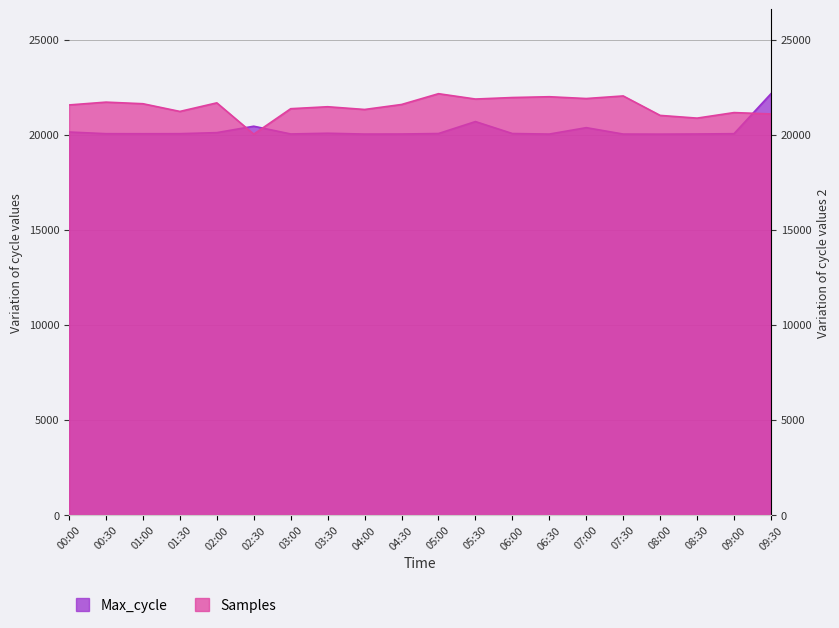

How many distinct data groups are displayed?

2